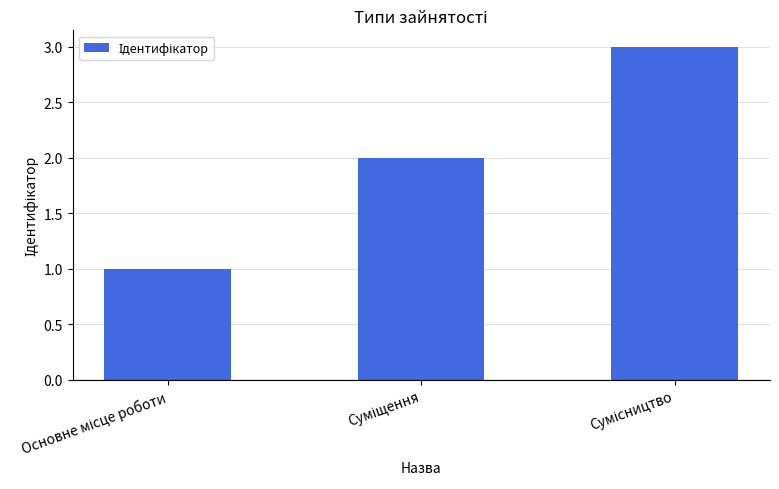

What is the sum of all values?

6